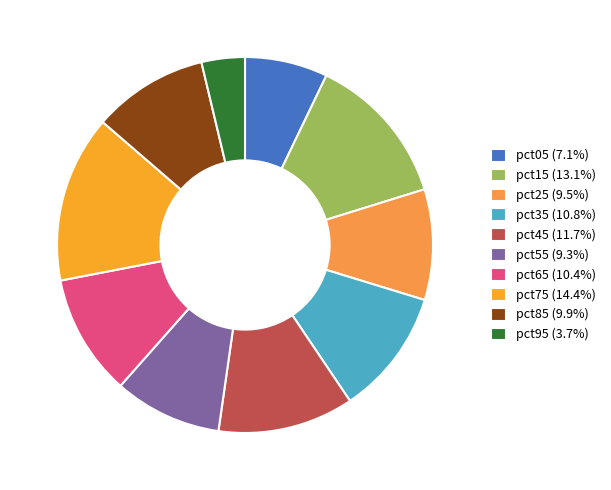

Combined, what portion of the pie is pct05 and pct45?

18.8%